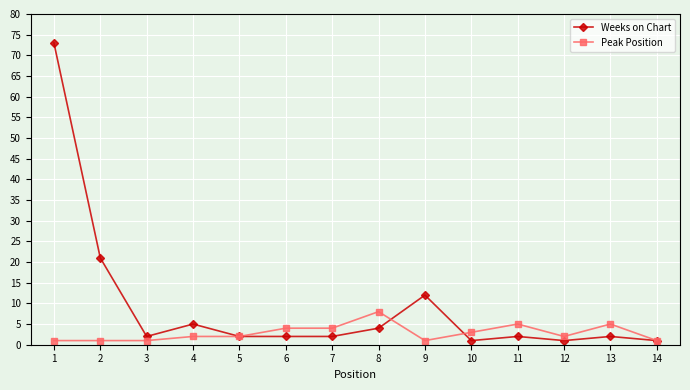

At 9, list the series in order from smallest to largest.

Peak Position, Weeks on Chart